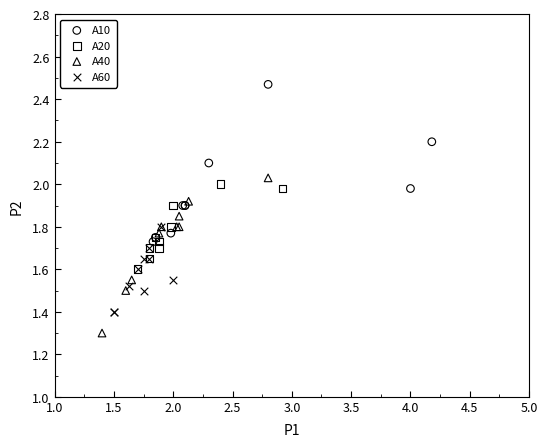

Which series reaches the maximum Y coordinate?

A10